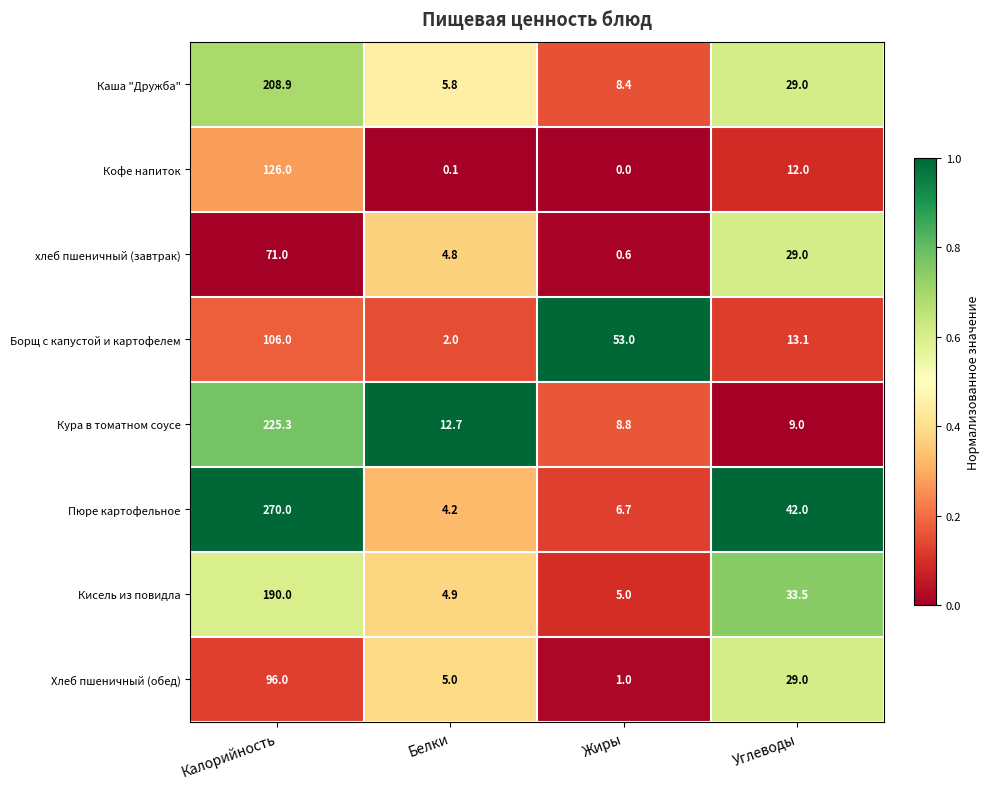

Is the value of Кисель из повидла at Углеводы greater than the value of Кофе напиток at Белки?

Yes